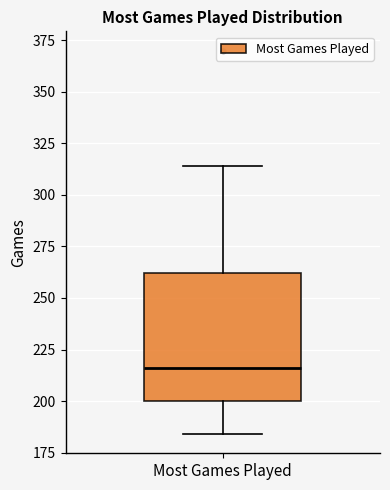

Where does the lower whisker of the box for Most Games Played end on the y-axis? The values are not printed on the chart, so give them approximately, as read against the axis.

185